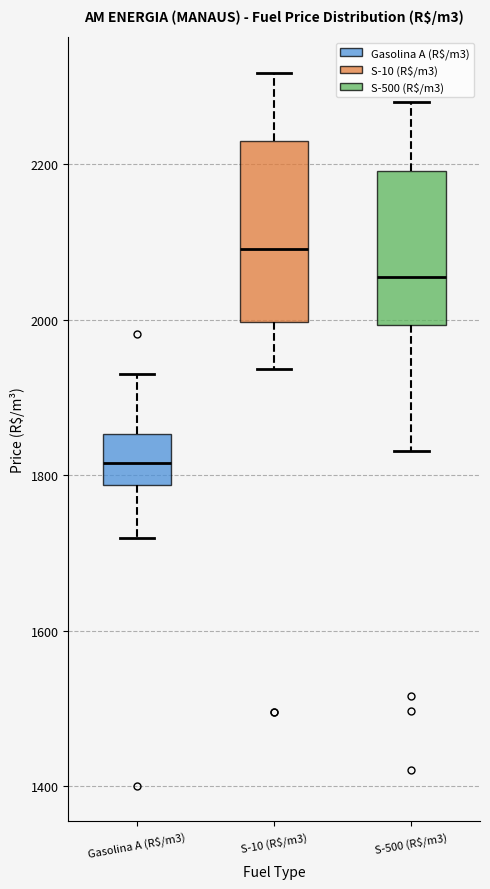

Reading left to right, read every box against the y-axis: the position of its median line, the range the box covers, and the ends of its whiskers. The values are not printed on the chart, so give them approximately, as read against the axis.

Gasolina A (R$/m3): median 1820, box 1780 to 1860, whiskers 1720 to 1920
S-10 (R$/m3): median 2100, box 2000 to 2240, whiskers 1940 to 2320
S-500 (R$/m3): median 2060, box 2000 to 2200, whiskers 1840 to 2280